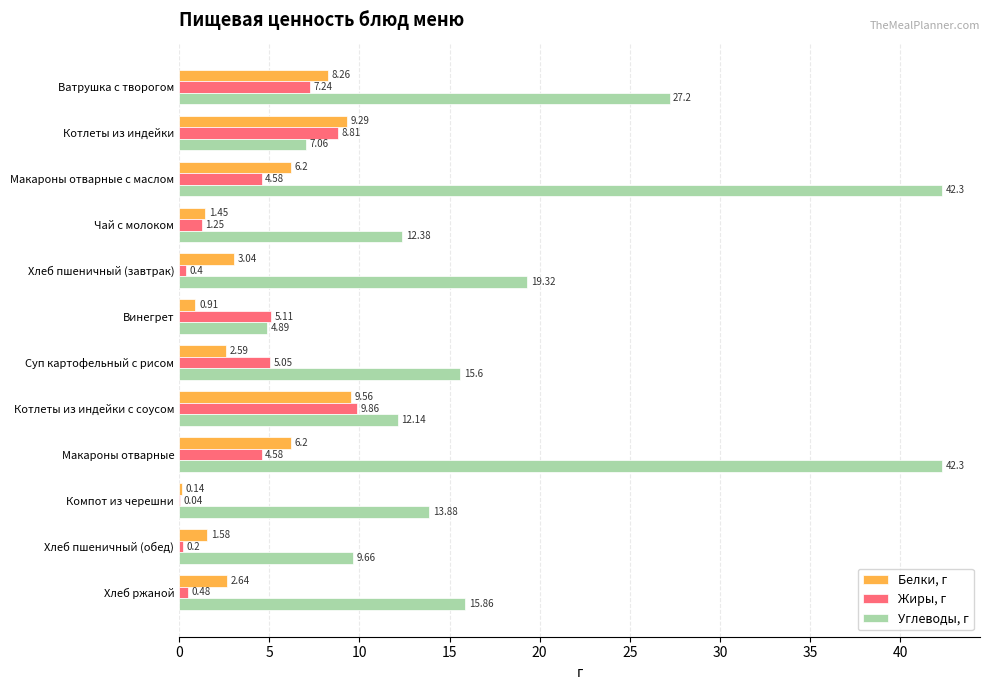

What are all the series names shown in the legend?

Белки, г, Жиры, г, Углеводы, г